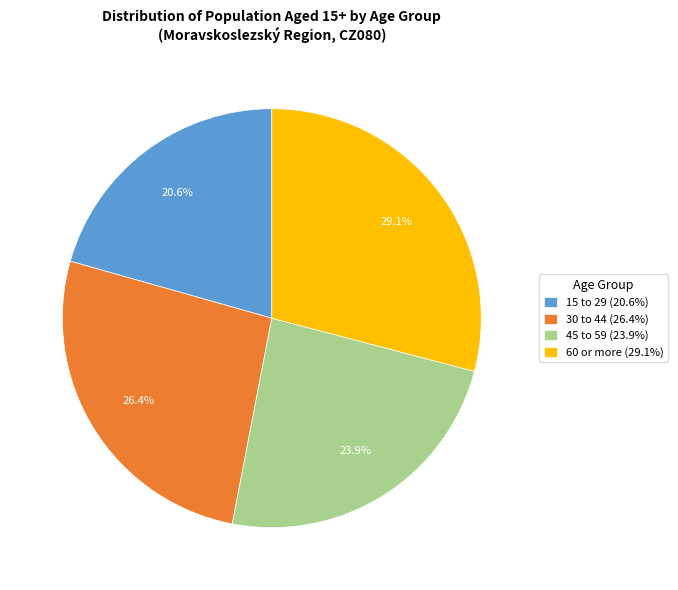

Count the number of slices in the pie.

4